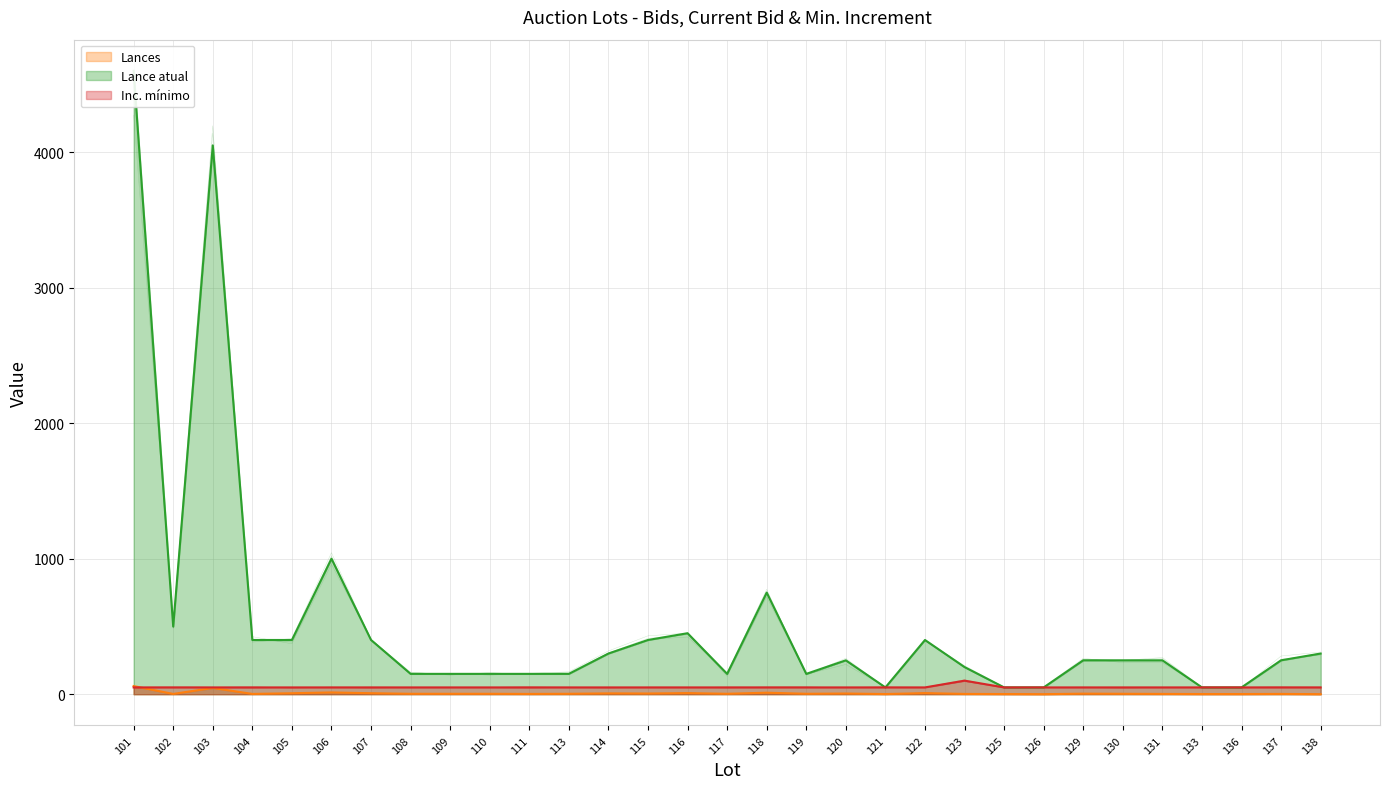

Reading left to right, what are all the values shown in this chart?

Lances: 101=60	102=2	103=46	104=2	105=7	106=13	107=7	108=3	109=3	110=3	111=2	113=3	114=6	115=5	116=8	117=3	118=11	119=3	120=5	121=1	122=8	123=2	125=1	126=0	129=4	130=3	131=2	133=1	136=1	137=2	138=0
Lance atual: 101=4600	102=499	103=4050	104=400	105=400	106=1000	107=400	108=150	109=150	110=150	111=150	113=150	114=300	115=400	116=450	117=150	118=750	119=150	120=250	121=50	122=400	123=200	125=50	126=50	129=250	130=250	131=250	133=50	136=50	137=250	138=300
Inc. mínimo: 101=50	102=50	103=50	104=50	105=50	106=50	107=50	108=50	109=50	110=50	111=50	113=50	114=50	115=50	116=50	117=50	118=50	119=50	120=50	121=50	122=50	123=100	125=50	126=50	129=50	130=50	131=50	133=50	136=50	137=50	138=50